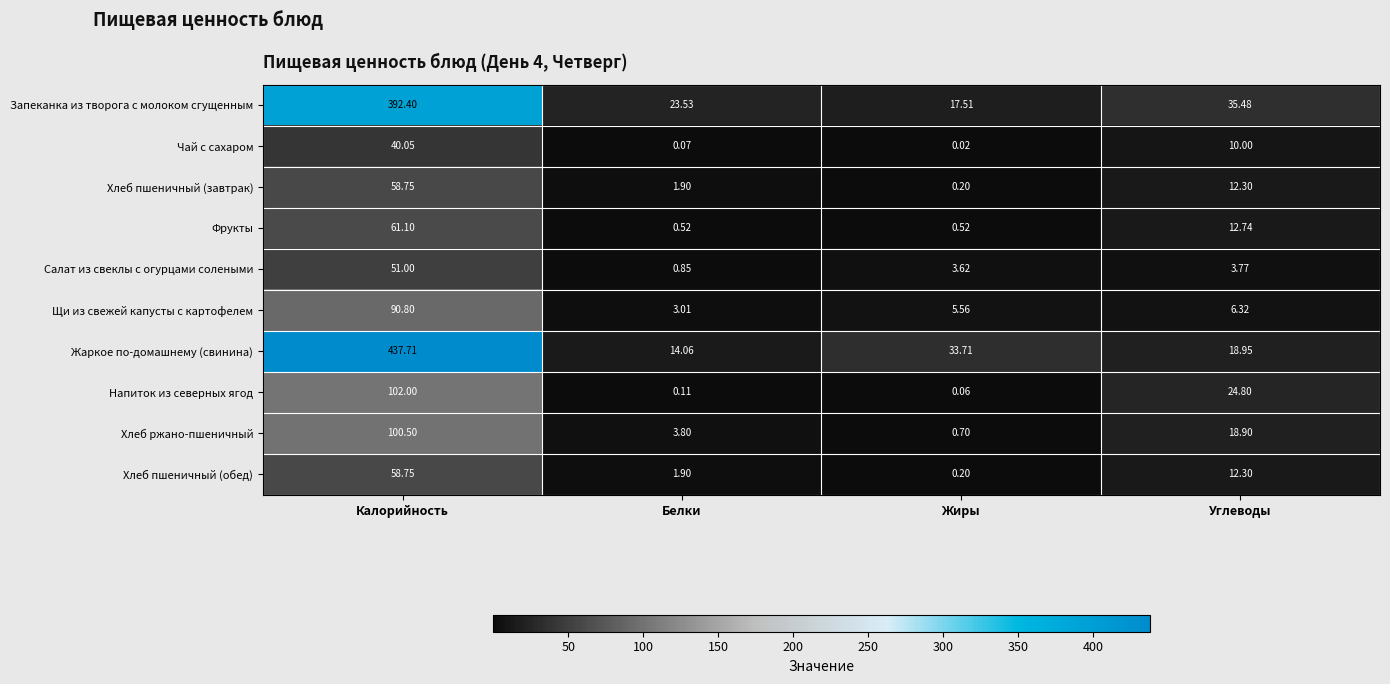

Which label corresponds to the largest value in the chart?

Калорийность